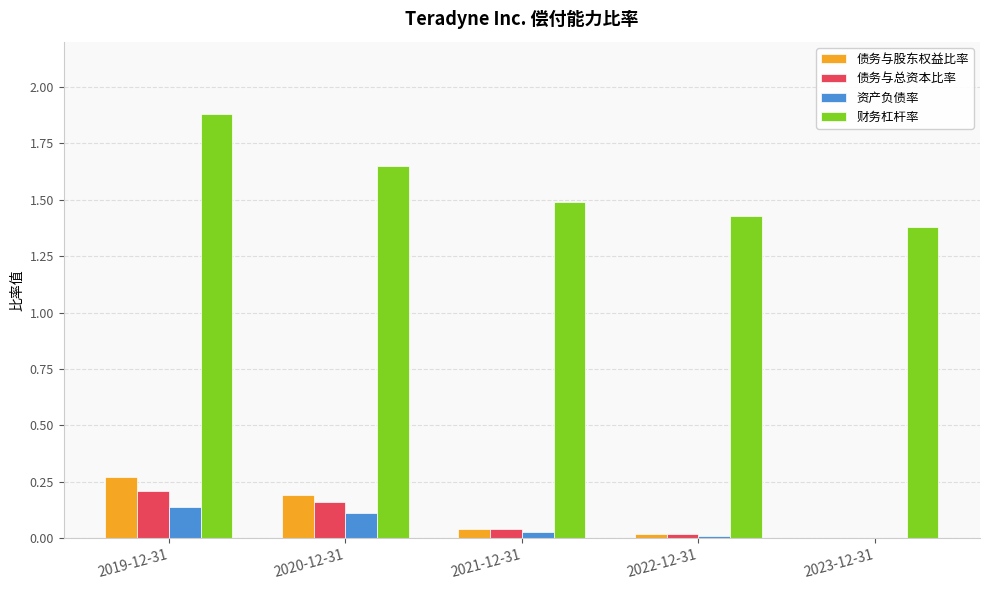

What is the total value across all series at 2020-12-31?

2.1